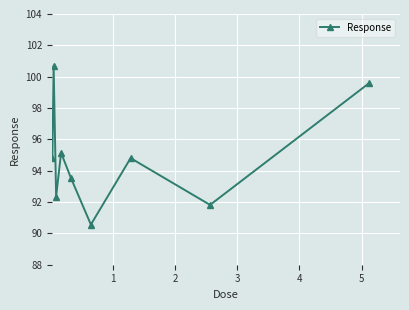

Reading left to right, list all the values displayed in this chart.

94.8	100.7	92.4	95.1	93.5	90.6	94.8	91.8	99.6